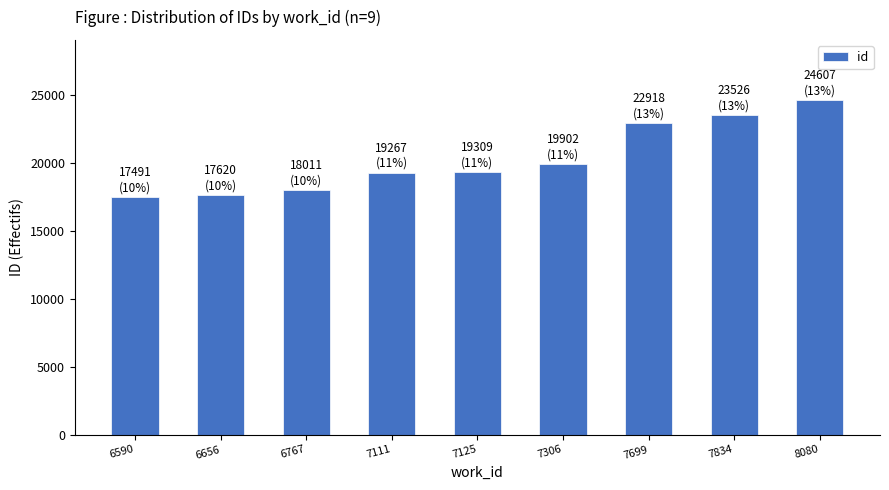

What is the difference between the maximum and minimum values?

7116